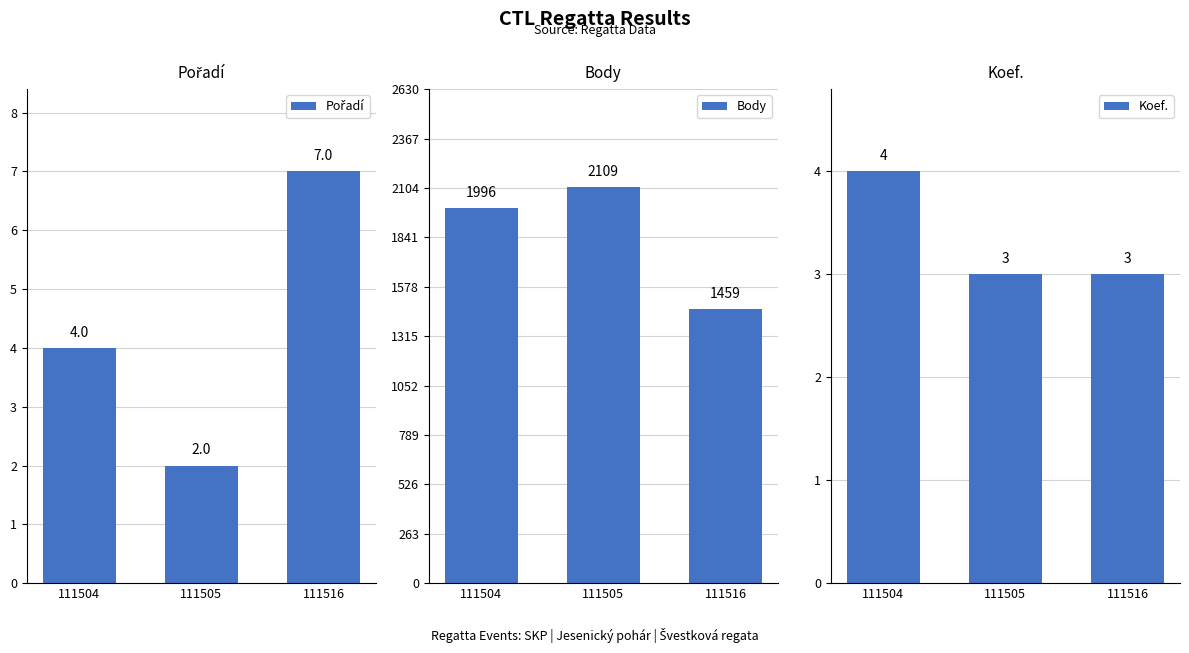

What are all the series names shown in the legend?

Pořadí, Body, Koef.